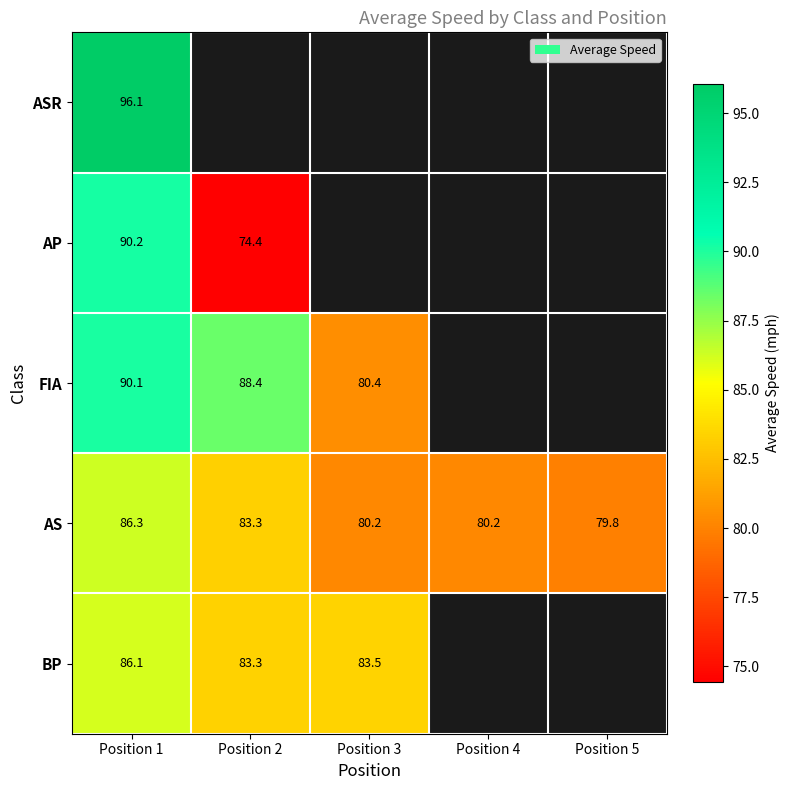

Rank the categories by AS value from highest to lowest.

Position 1, Position 2, Position 3, Position 4, Position 5